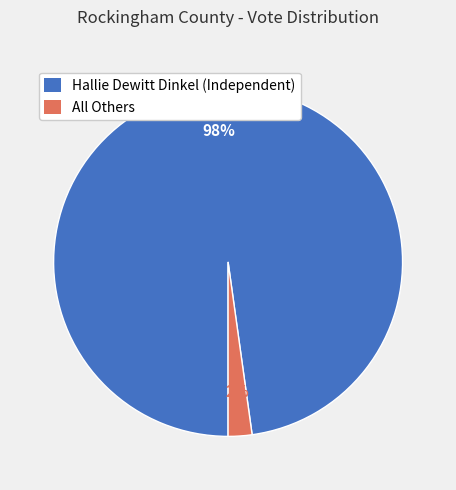

What is the majority slice?

Hallie Dewitt Dinkel (Independent)